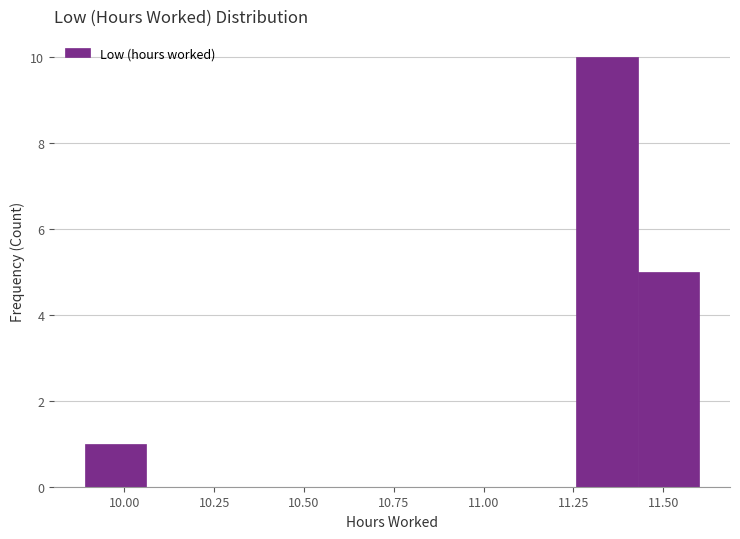

Around what value on the x-axis is the tallest bar? Give the approximate position of its centre, as read against the axis.

11.35